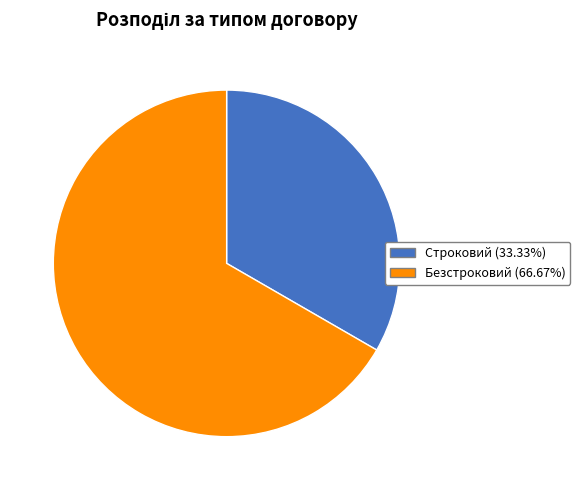

What is the largest slice in the pie chart?

Безстроковий